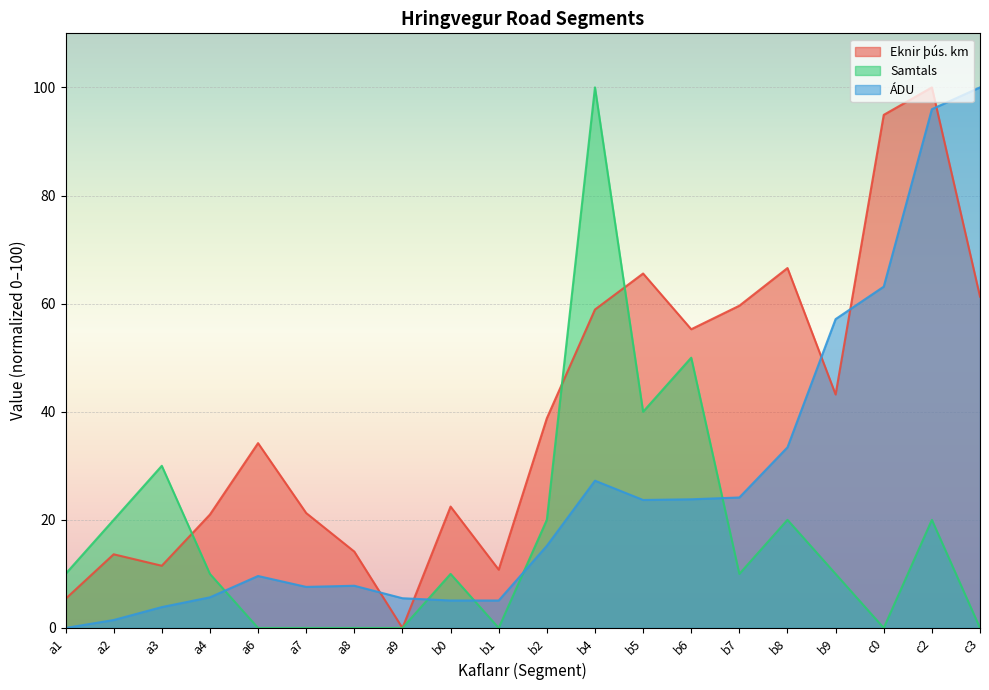

At b9, list the series in order from smallest to largest.

Samtals, Eknir þús. km, ÁDU